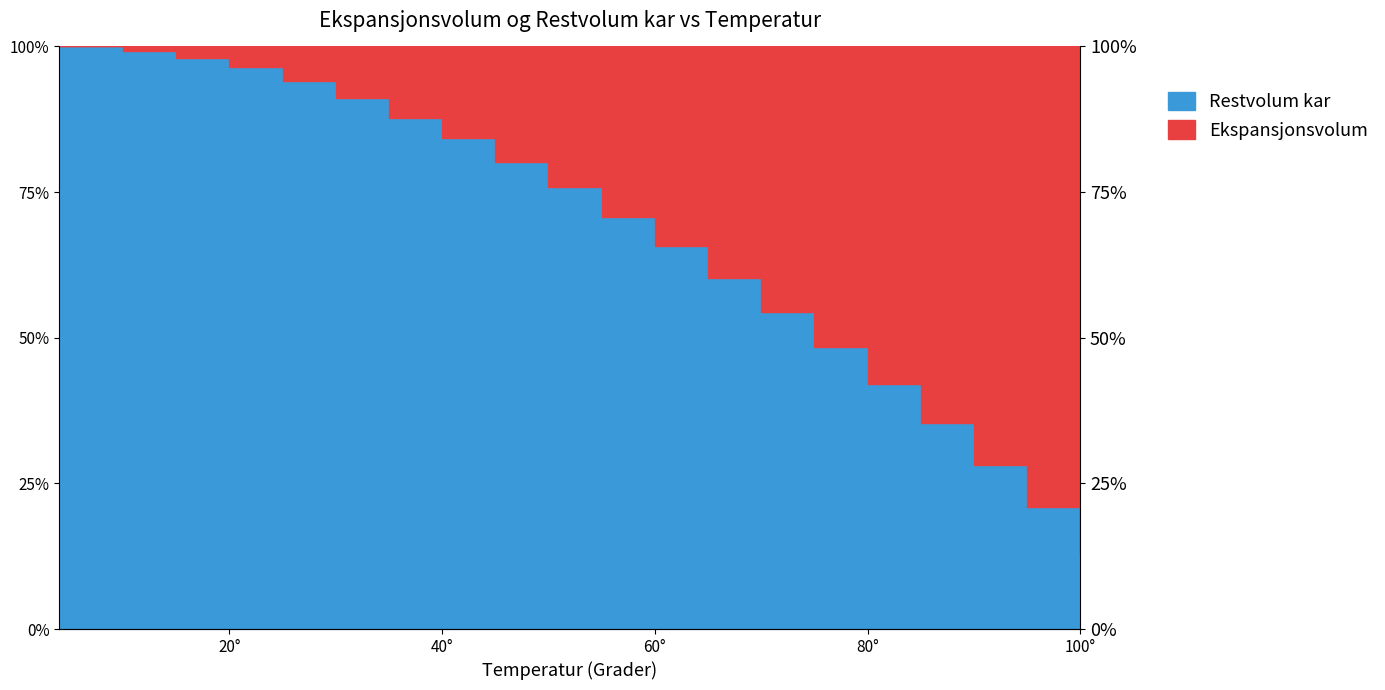

Rank the categories by value from highest to lowest.

4, 10, 15, 20, 25, 30, 35, 40, 45, 50, 55, 60, 65, 70, 75, 80, 85, 90, 95, 100